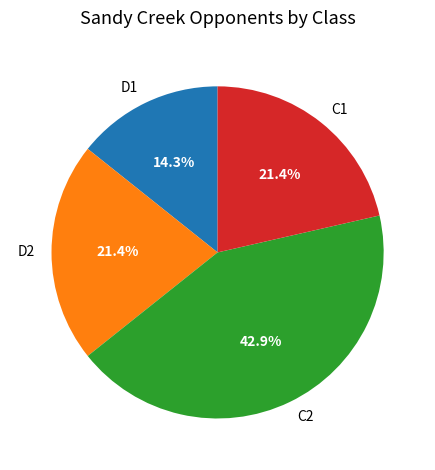

Between C2 and D2, which is larger?

C2